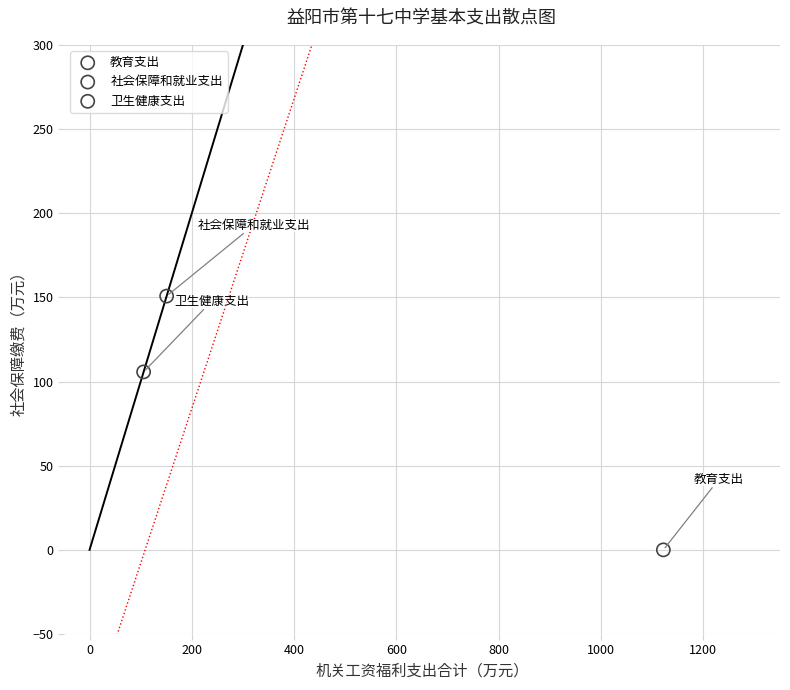

Which series contains the highest Y value?

社会保障和就业支出